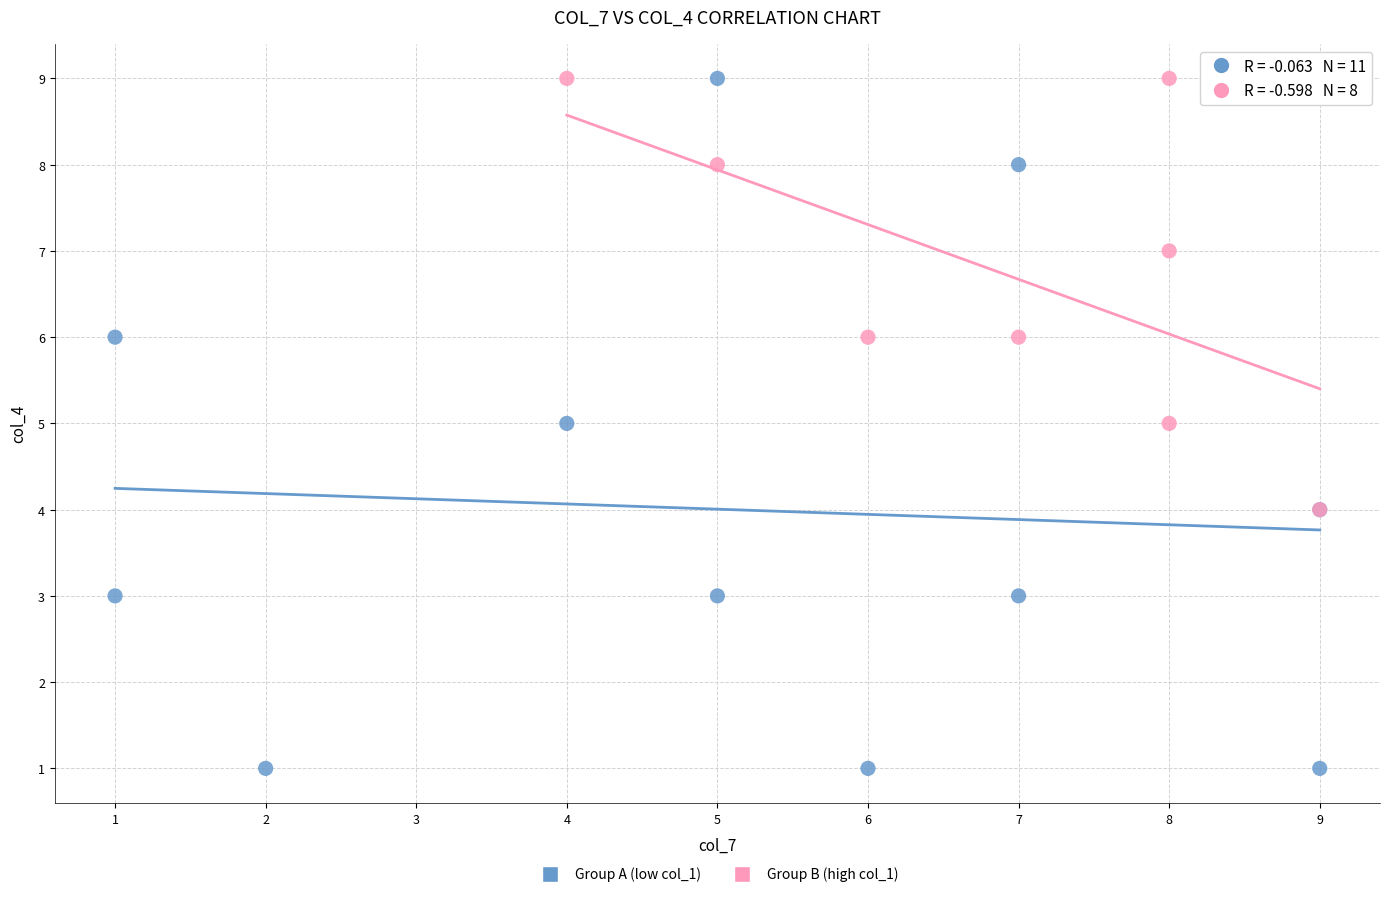

Which series contains the lowest Y value?

Group A (low col_1)